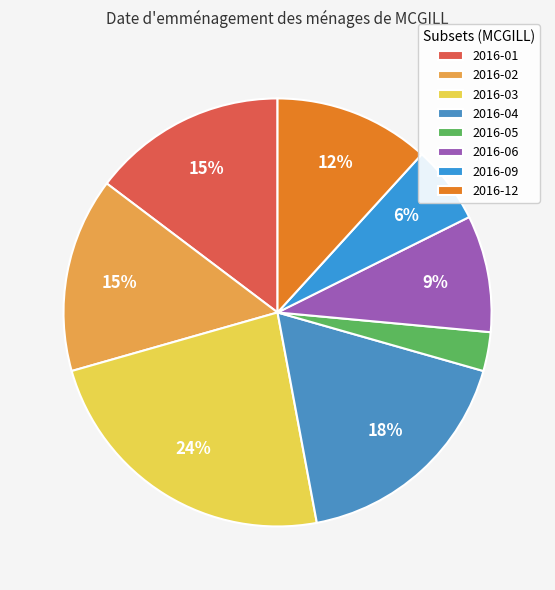

How many segments does this pie chart have?

8